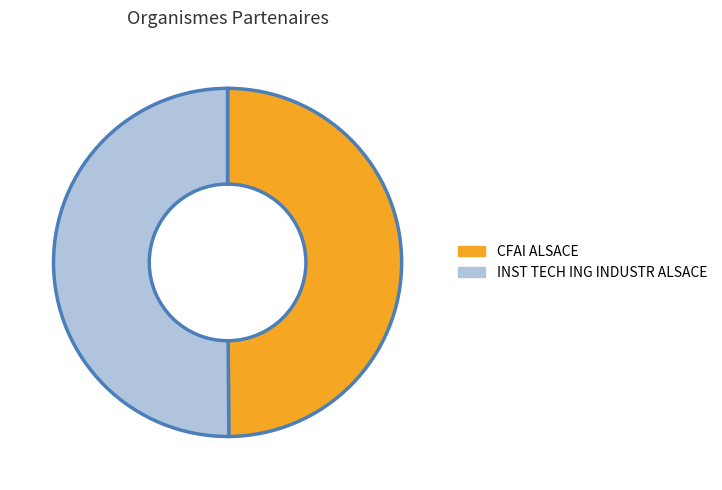

Which slice represents more than half of the pie?

INST TECHNIQUES INGENIEUR INDUSTR ALSACE